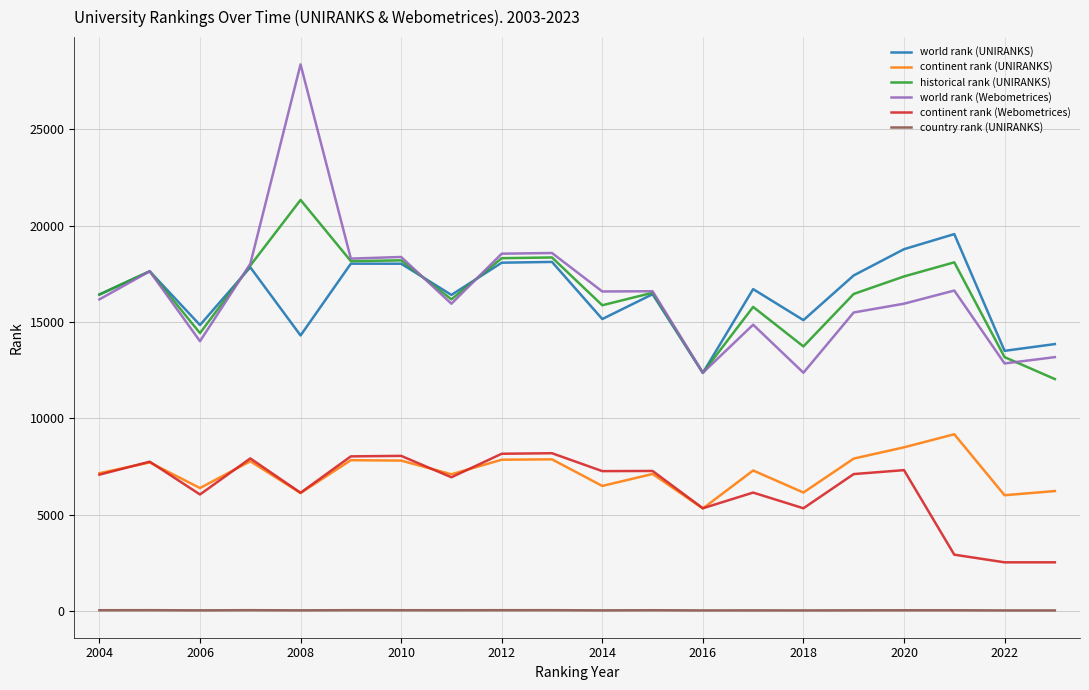

Which series has the largest range (max minus min)?

world rank (Webometrices)